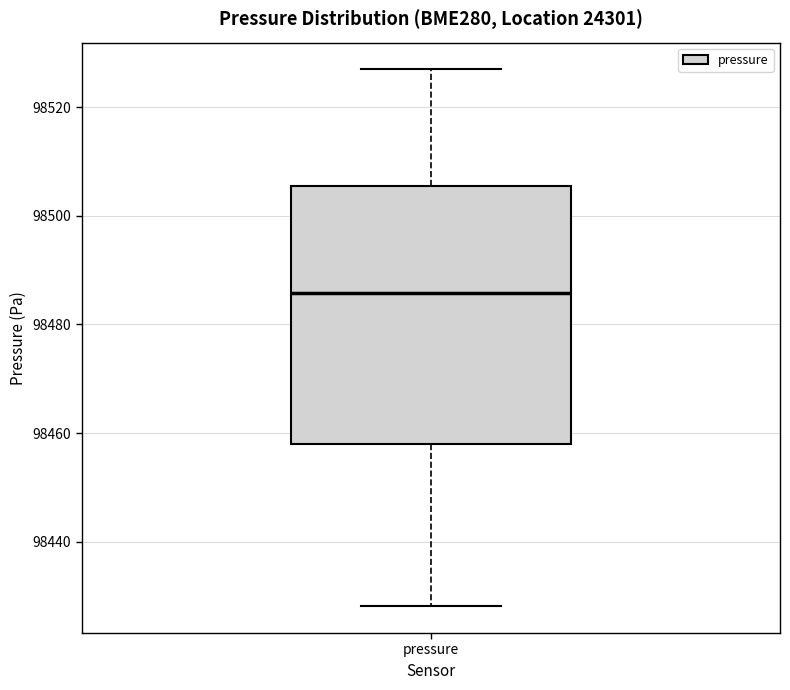

Transcribe this box plot: give where the median line is, the range the box spans, and where the two whiskers end, as read against the y-axis. The values are not printed on the chart, so give them approximately, as read against the axis.

median 98486, box 98458 to 98506, whiskers 98428 to 98526